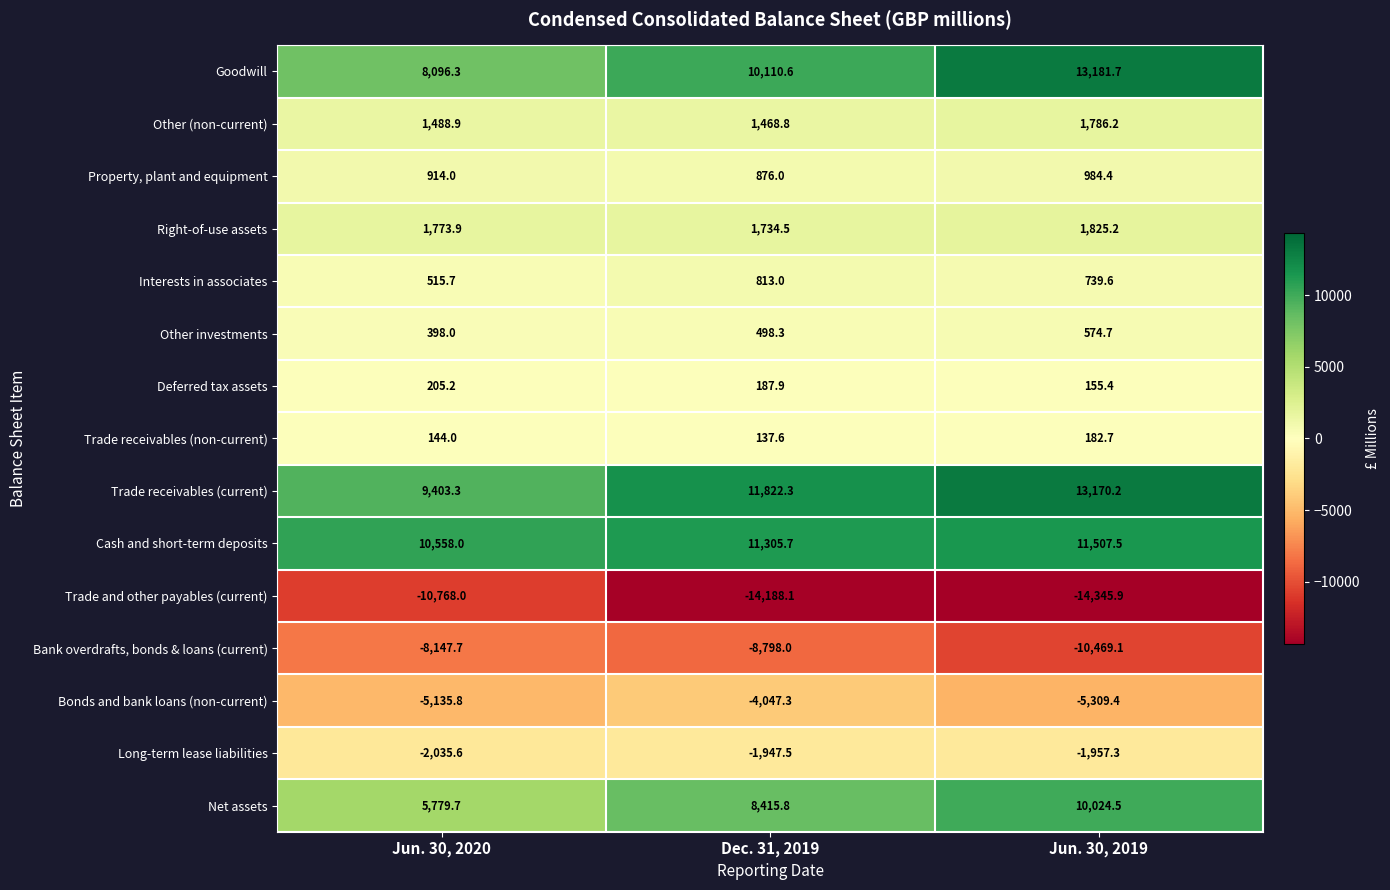

What is the highest value of the Long-term lease liabilities series?

-1947.5